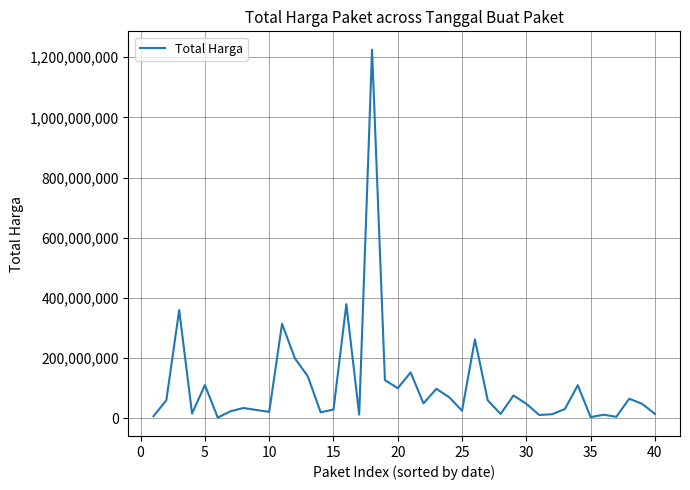

What is the difference between the maximum and minimum values?

1222286250